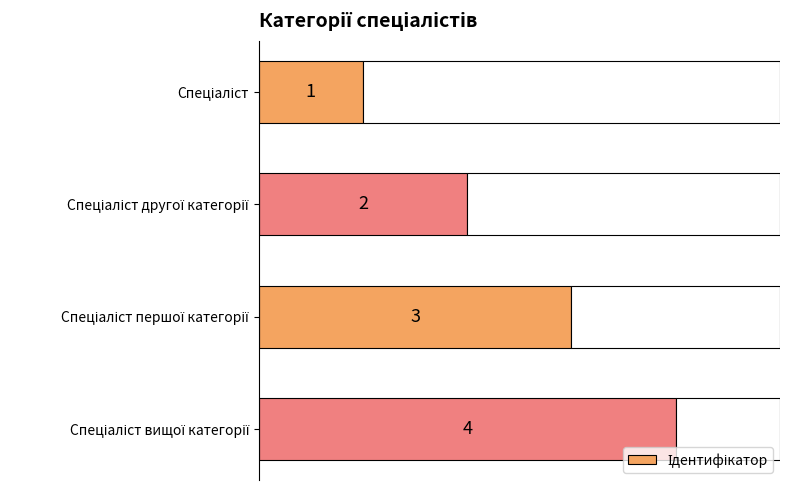

True or false: the data shows 1 at Спеціаліст.

True